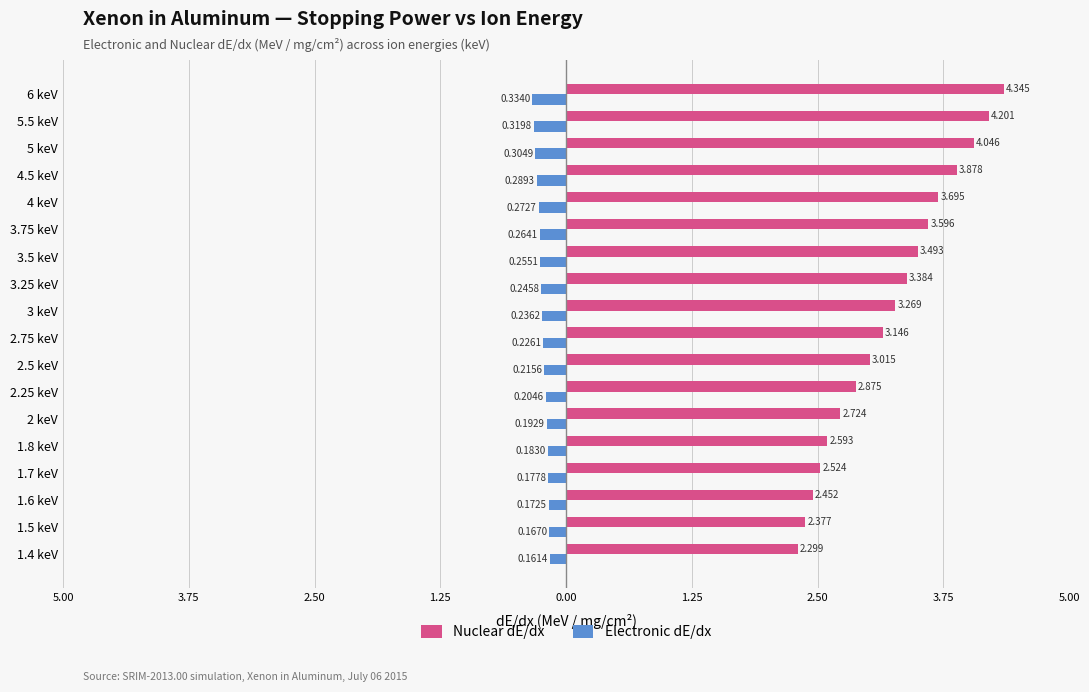

What are all the series names shown in the legend?

Nuclear dE/dx, Electronic dE/dx